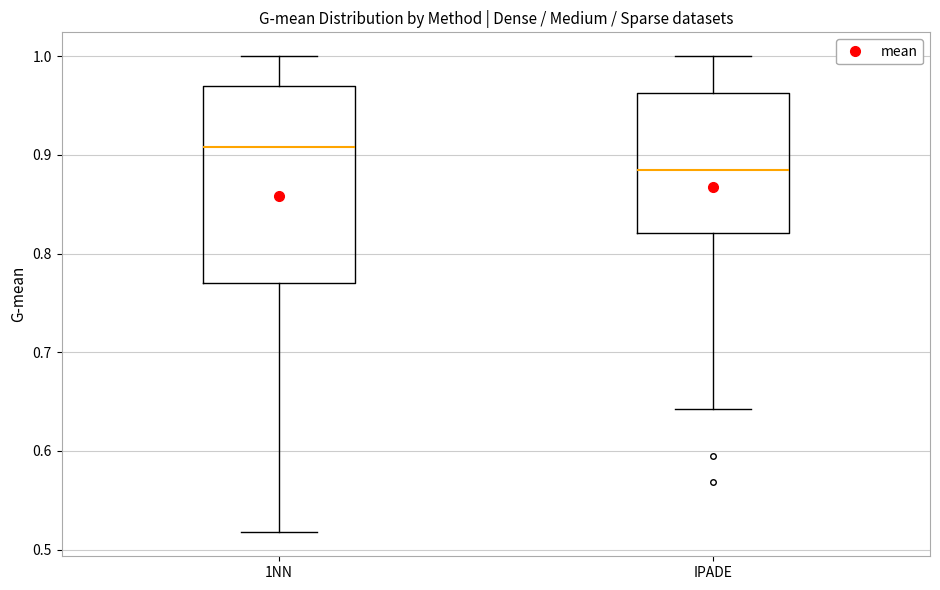

Comparing the boxes themselves (not the whiskers), which one is the tallest?

1NN